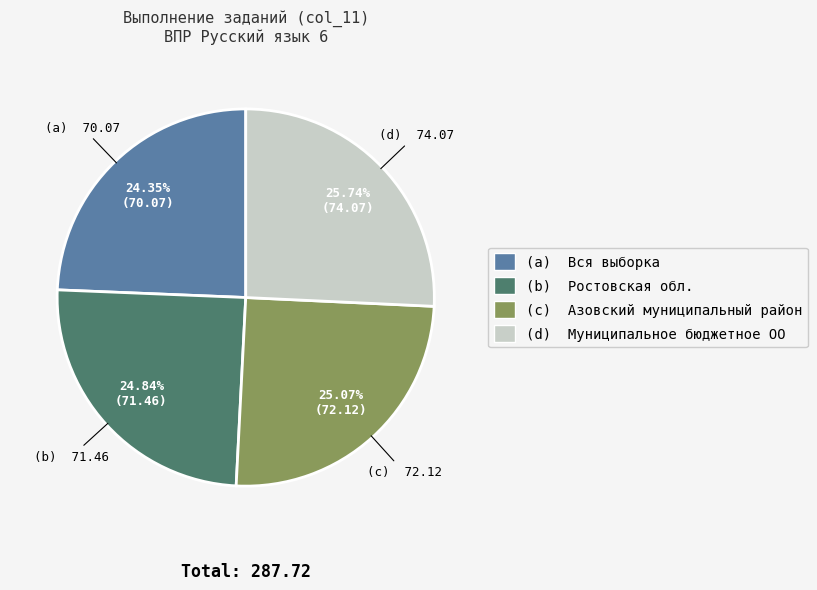

Do (c) Азовский муниципальный район and (b) Ростовская обл. together represent more than half of the pie?

No